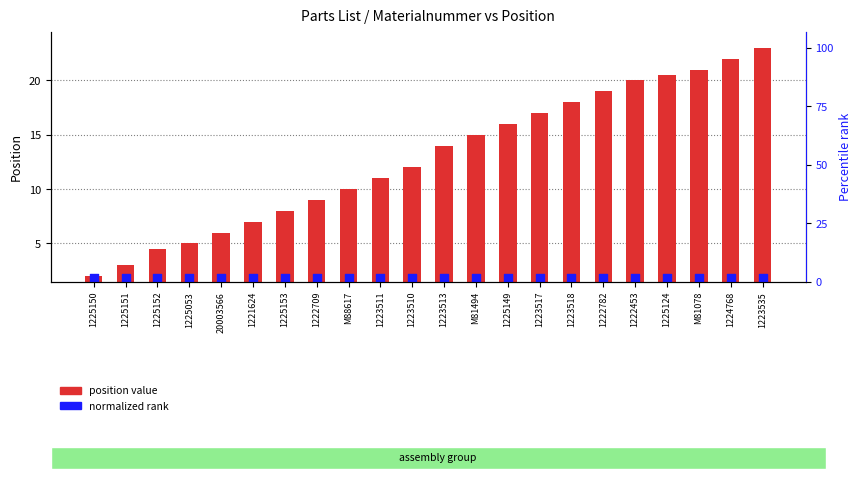

At which category is the sum across all series the highest?

1223535